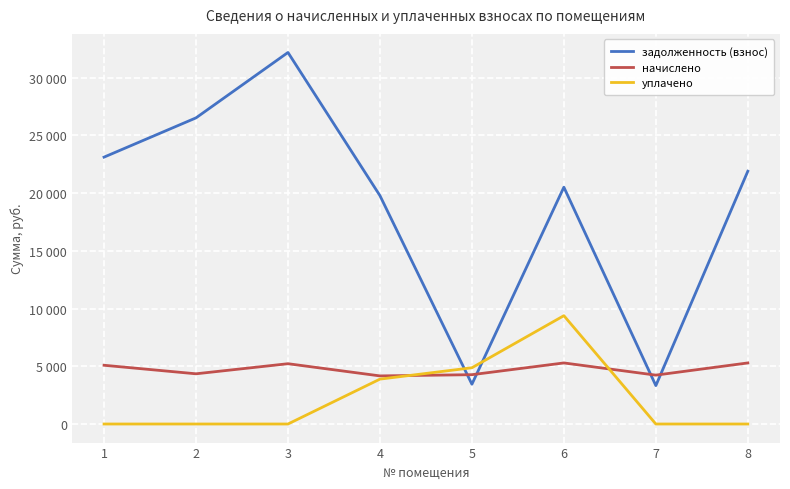

How many interior local valleys does the задолженность (взнос) series have?

2